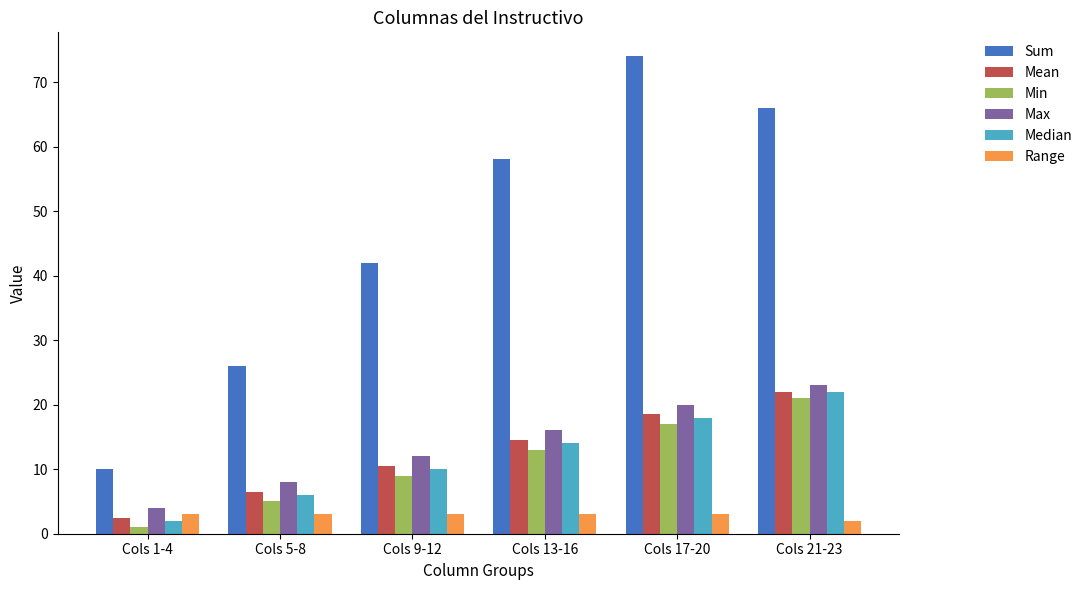

What is the maximum value shown in the chart?

74.0